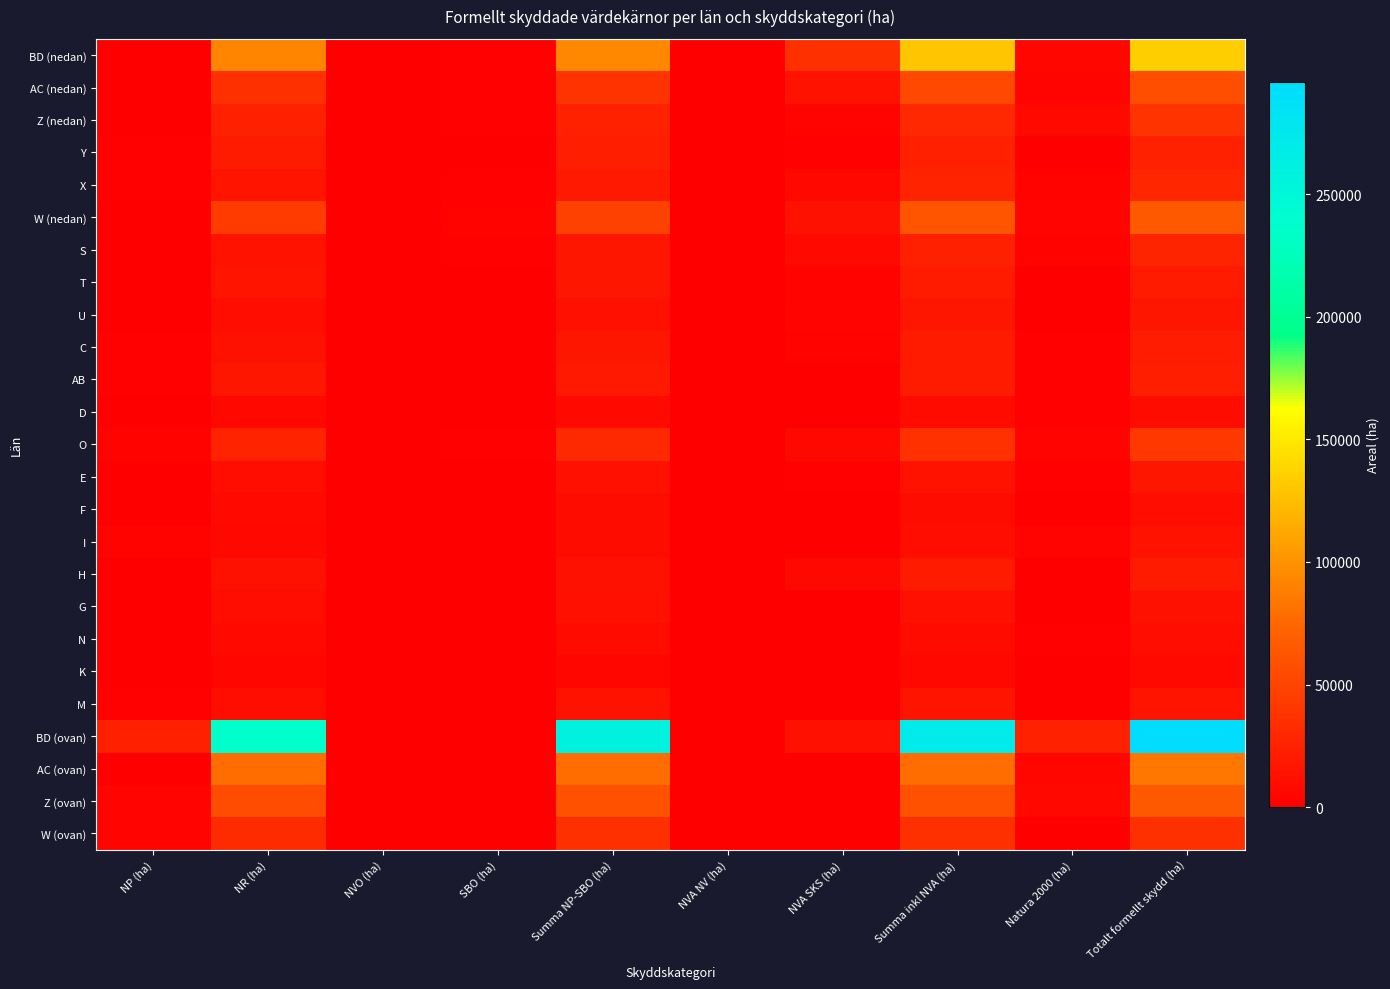

Which category has the lowest value across all series?

NVO (ha)